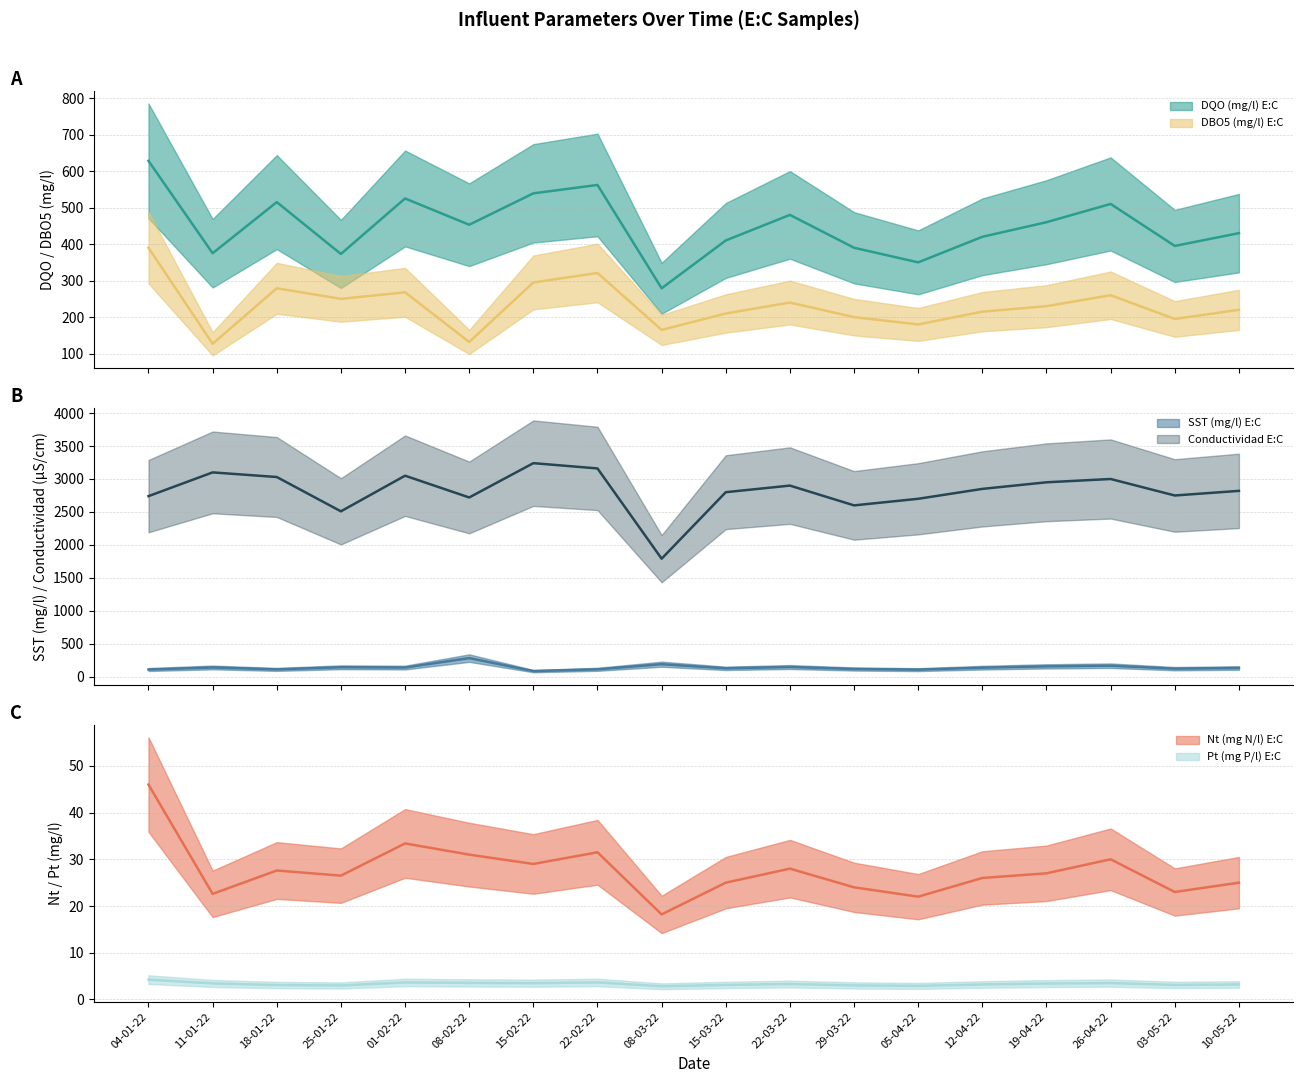

What is the value of the Conductividad E:C point at the 14th from the left?

2850.0